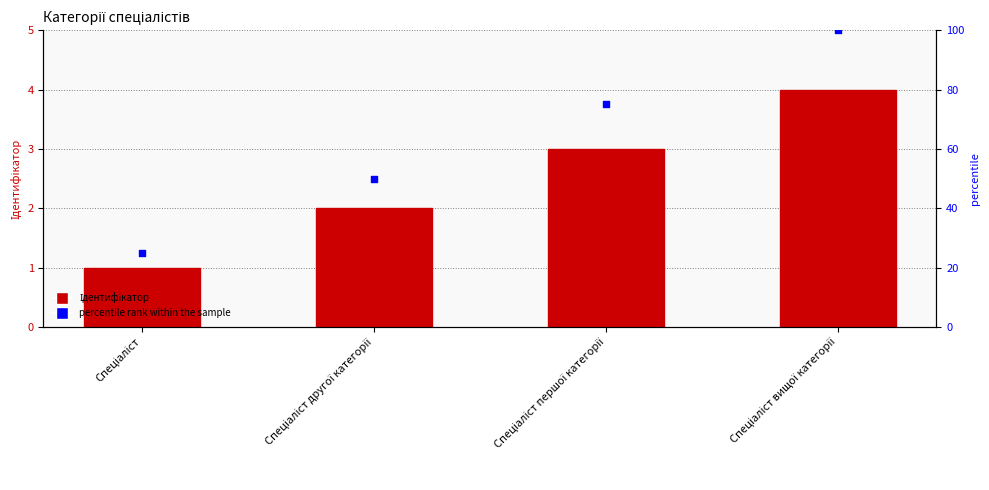

Which series has the largest Y range (max minus min)?

percentile rank within the sample